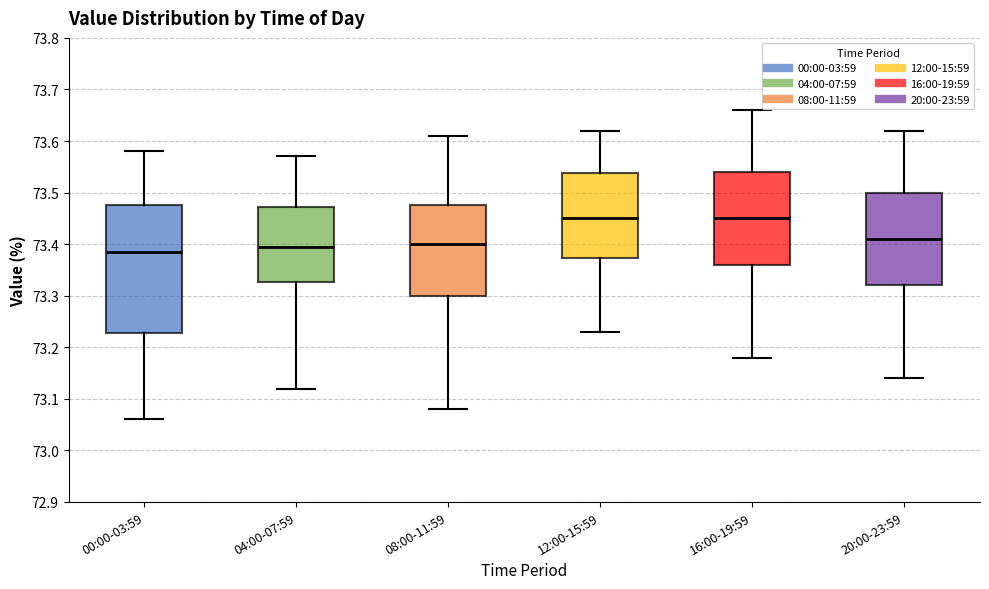

Reading left to right, read every box against the y-axis: the position of its median line, the range the box covers, and the ends of its whiskers. The values are not printed on the chart, so give them approximately, as read against the axis.

00:00-03:59: median 73.39, box 73.23 to 73.48, whiskers 73.06 to 73.58
04:00-07:59: median 73.40, box 73.33 to 73.47, whiskers 73.12 to 73.57
08:00-11:59: median 73.40, box 73.30 to 73.48, whiskers 73.08 to 73.61
12:00-15:59: median 73.45, box 73.37 to 73.54, whiskers 73.23 to 73.62
16:00-19:59: median 73.45, box 73.36 to 73.54, whiskers 73.18 to 73.66
20:00-23:59: median 73.41, box 73.32 to 73.50, whiskers 73.14 to 73.62